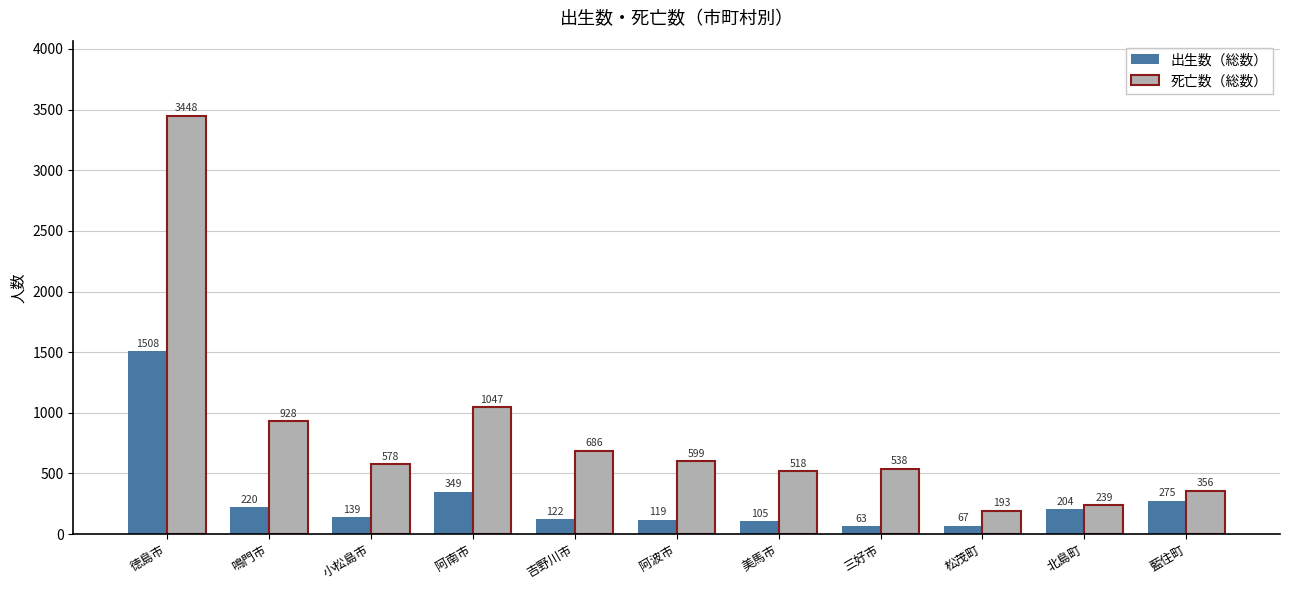

At which category does the chart reach its peak across all series?

徳島市